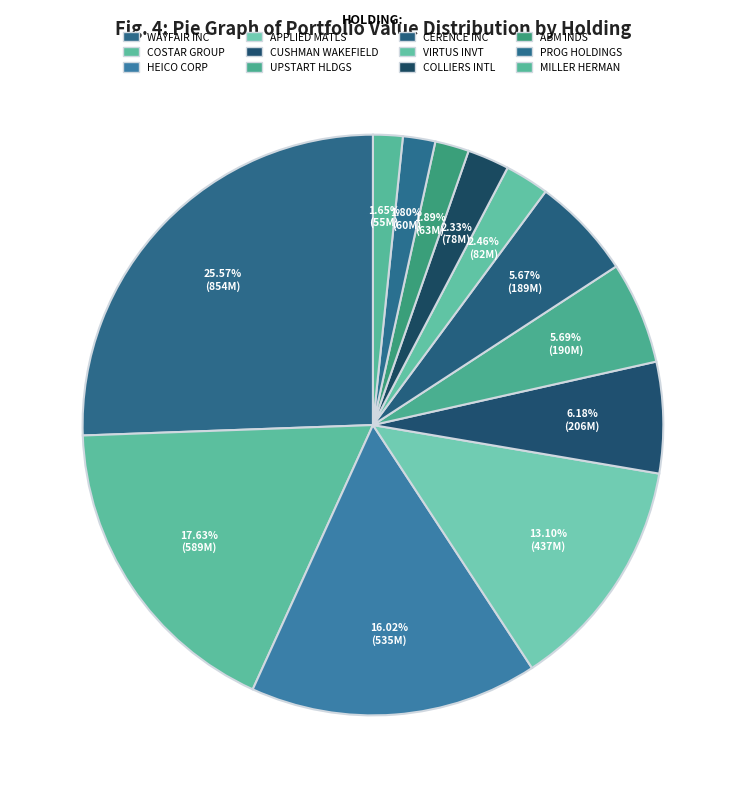

How many segments does this pie chart have?

12